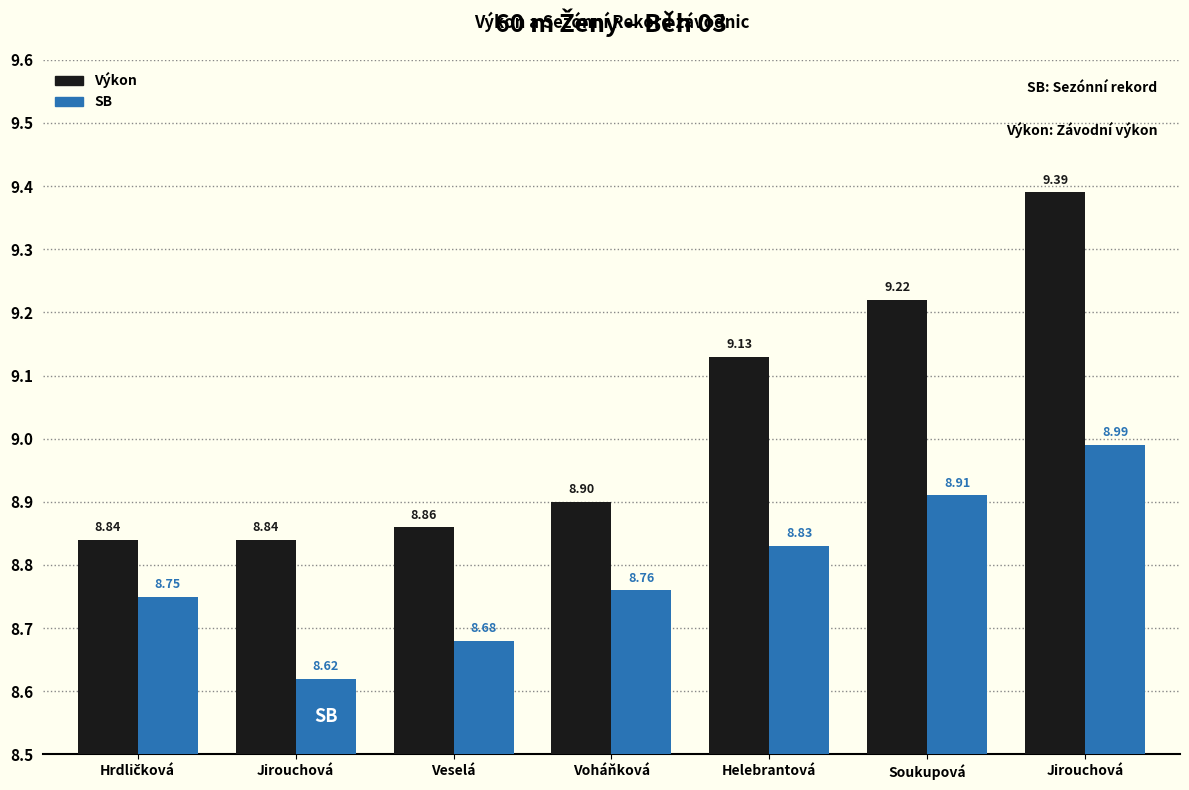

What are all the series names shown in the legend?

Výkon, SB